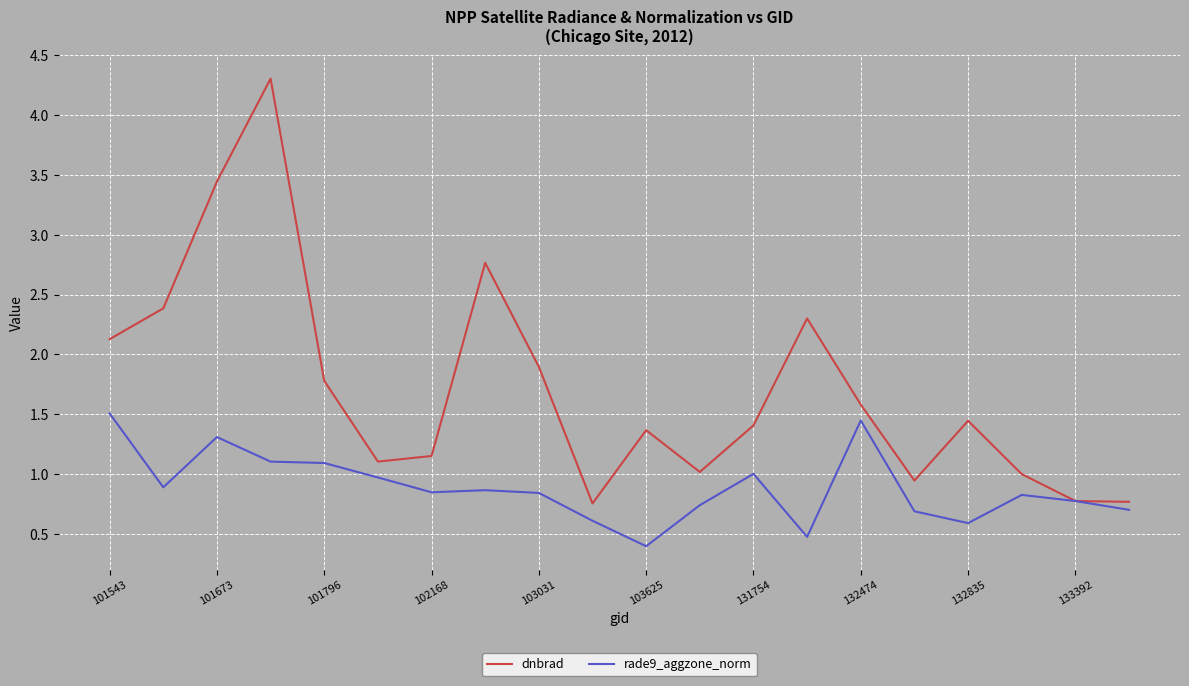

What is the difference between the second highest and second lowest values in the dnbrad series?

2.7